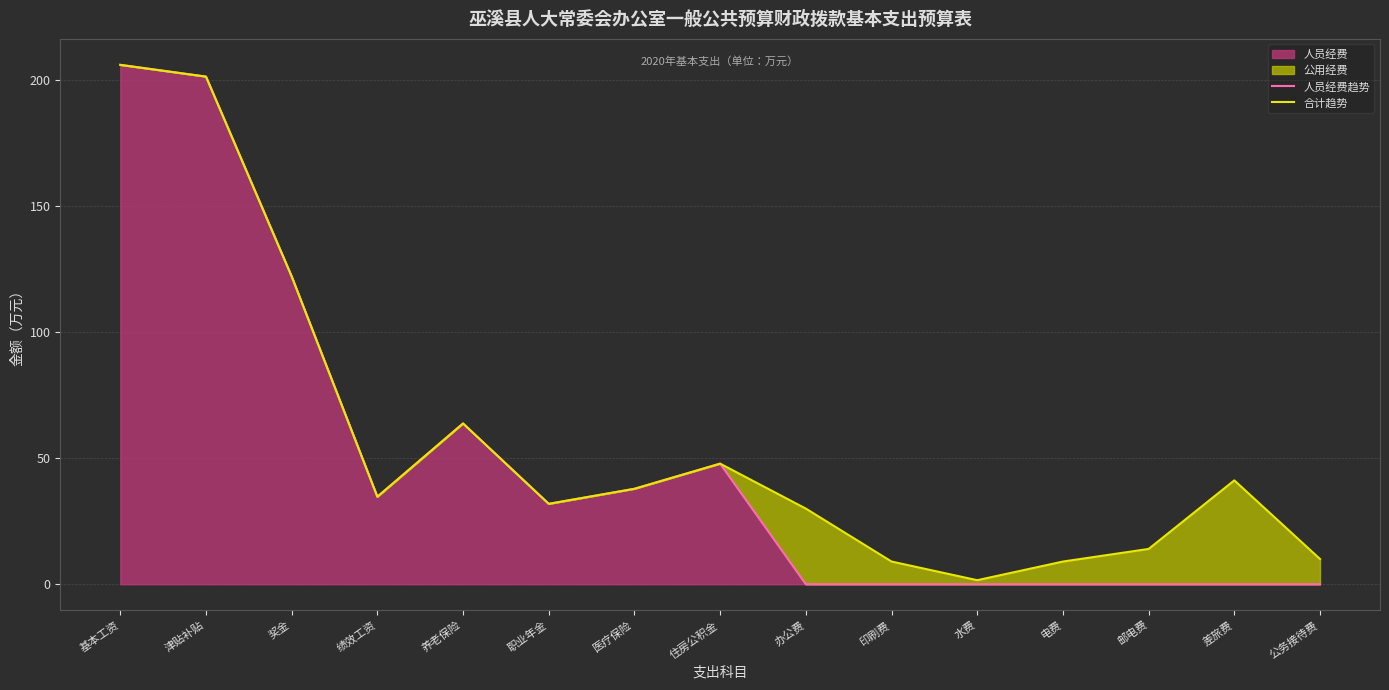

What is the difference between the 合计趋势 values at 职业年金 and 养老保险?

31.9